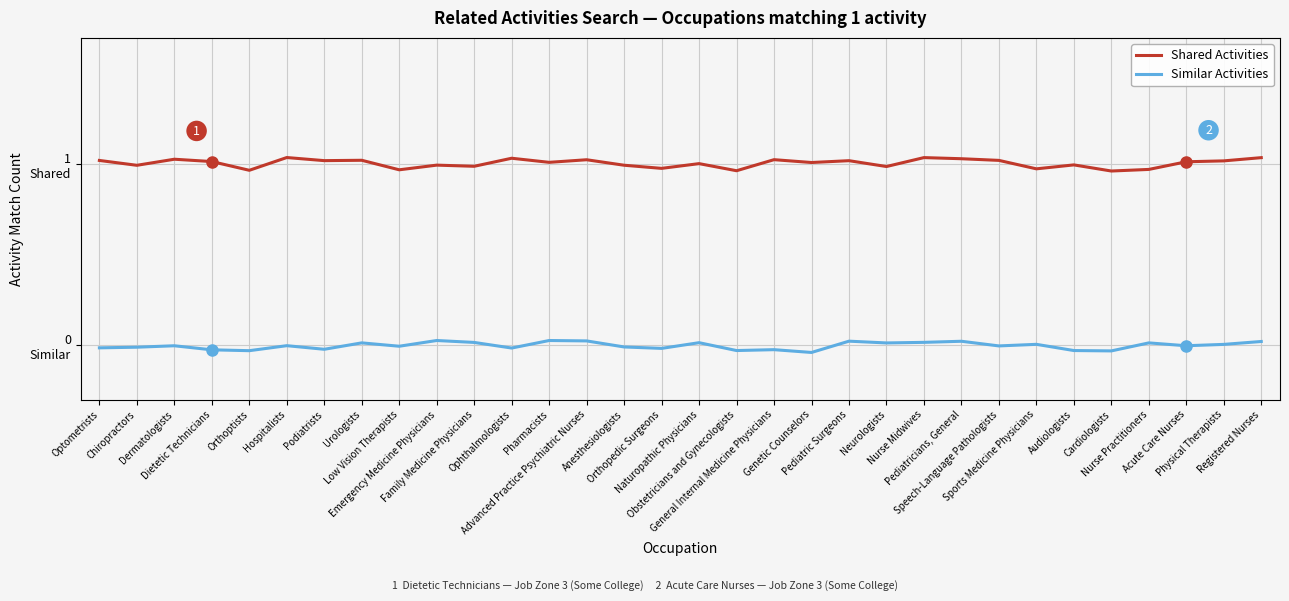

Which series has the widest spread of values?

Shared Activities